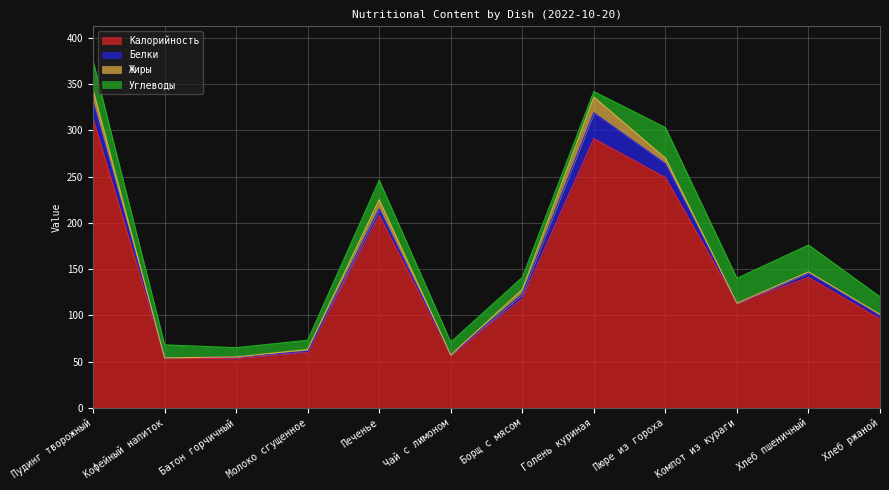

Does the chart have visible grid lines?

Yes